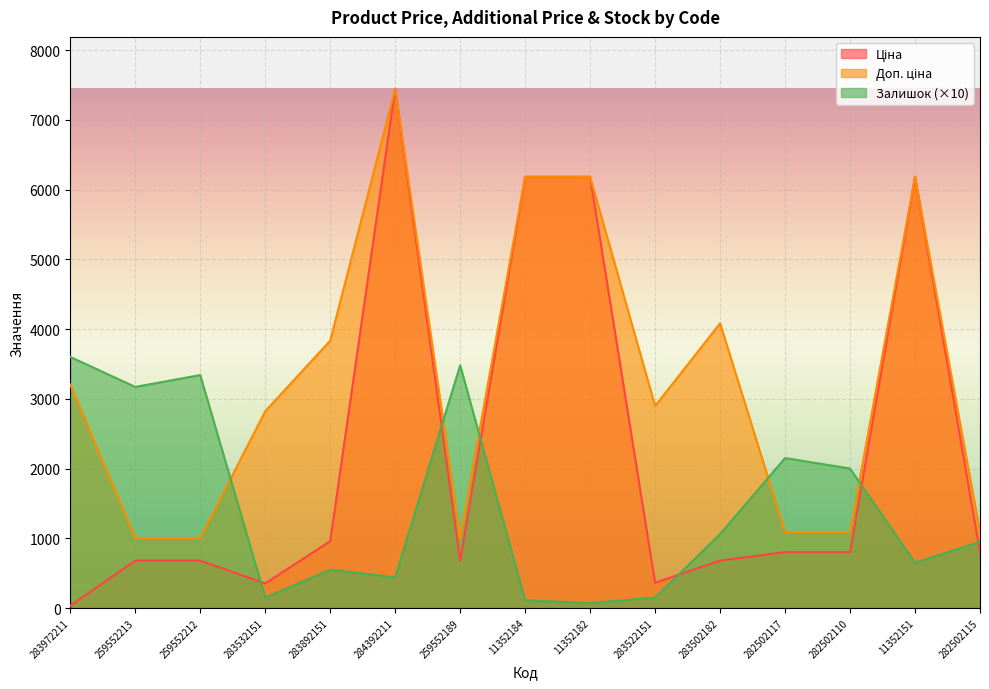

What is the average value of the Ціна series?

2188.3